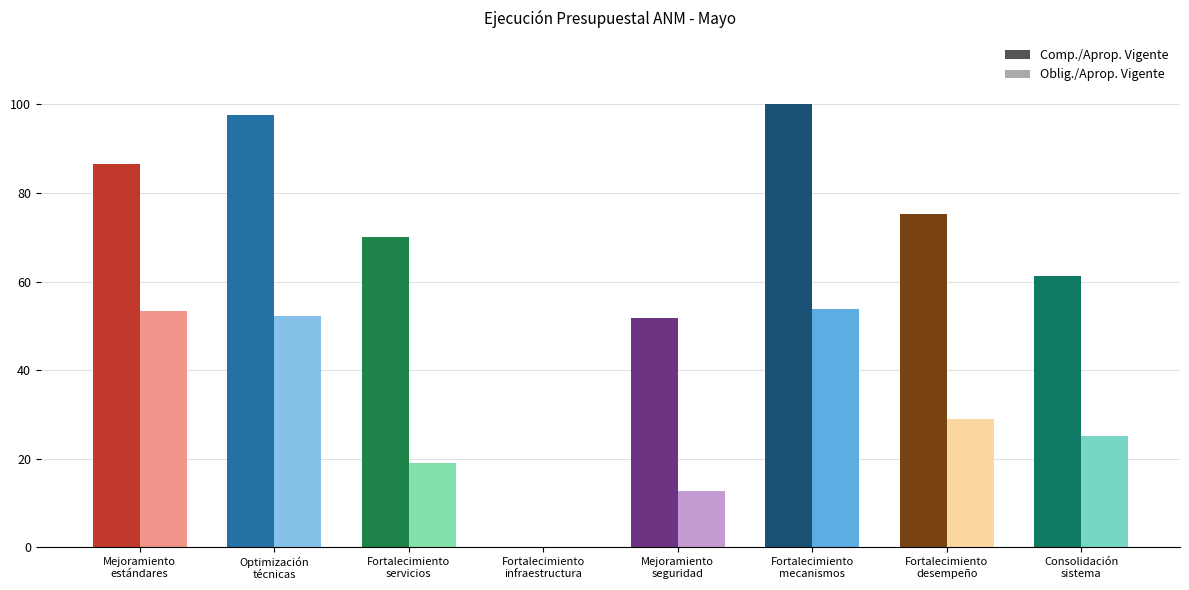

What position from the right is Fortalecimiento del desempeño?

2